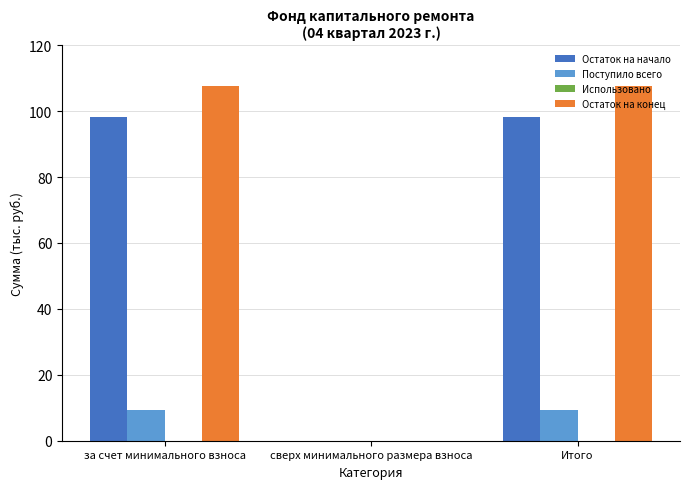

Is the value of Остаток на начало at сверх минимального размера взноса greater than the value of Поступило всего at Итого?

No